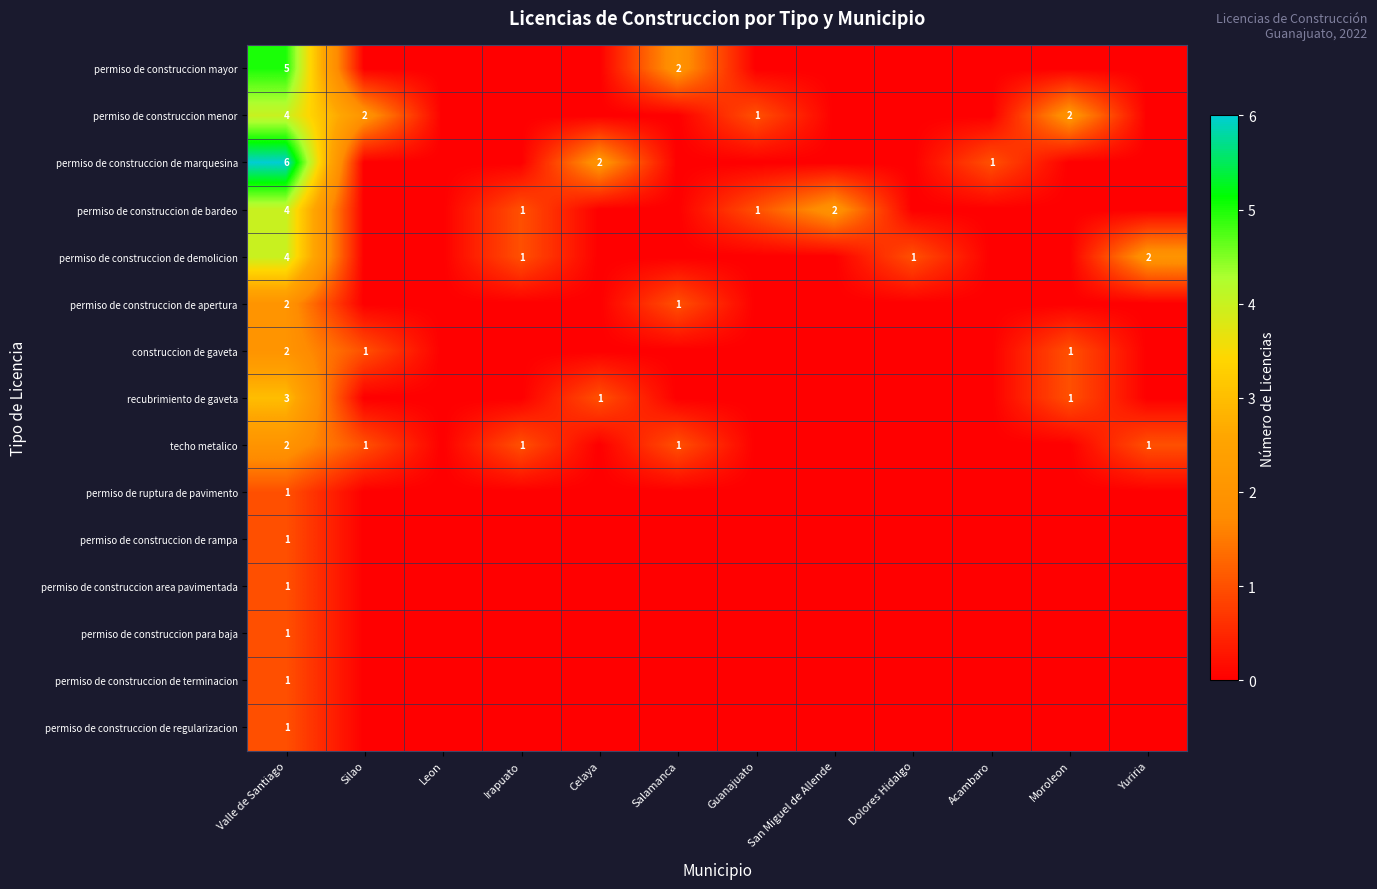

At which category does the chart reach its peak across all series?

Valle de Santiago